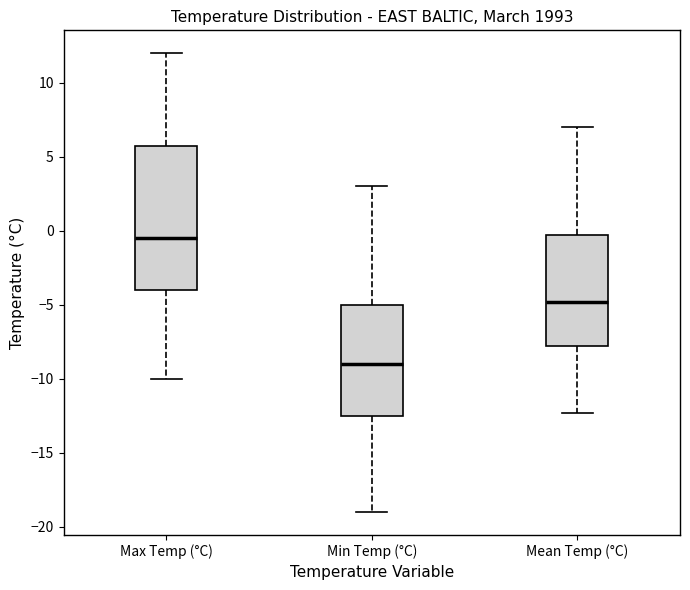

Which box's median line is the highest?

Max Temp (°C)